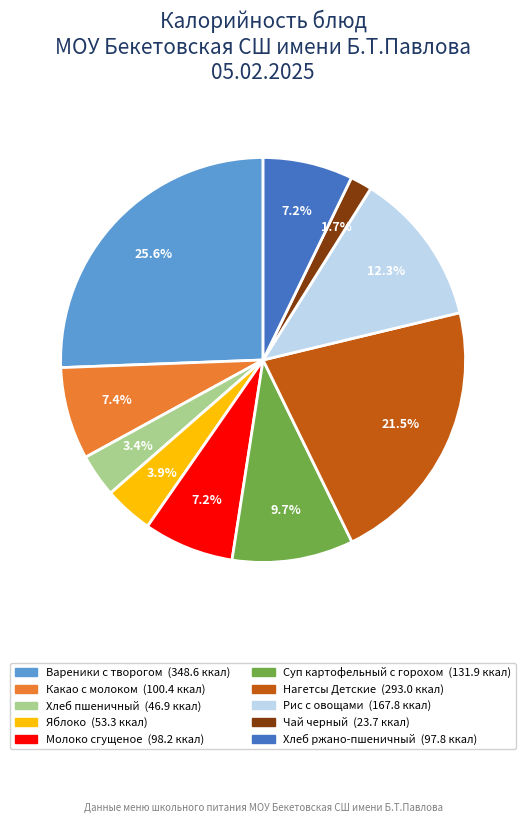

Combined, what portion of the pie is Нагетсы Детские and Рис с овощами?

33.8%